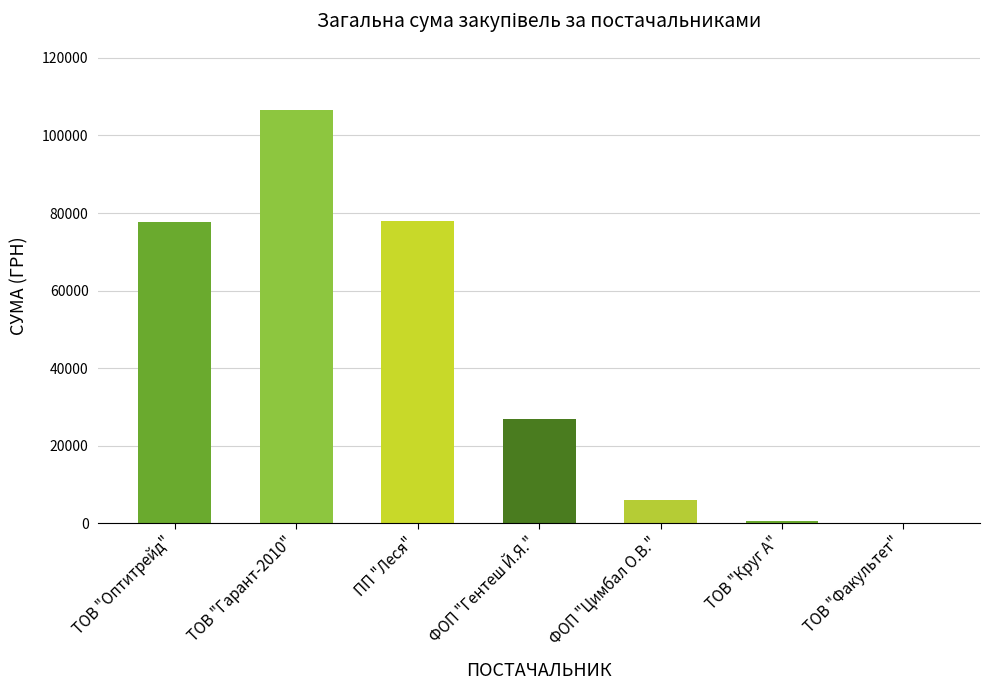

Is it true that the value at ФОП "Гентеш Й.Я." is 26853.1?

True